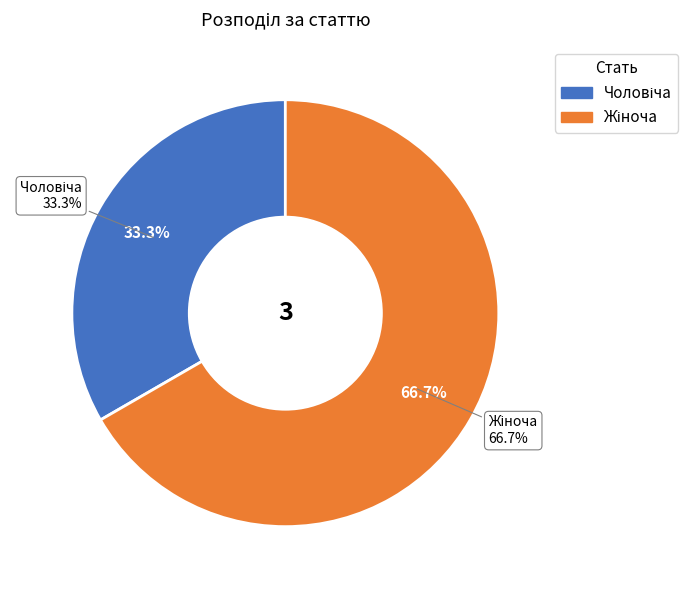

How many slices are in this pie chart?

2